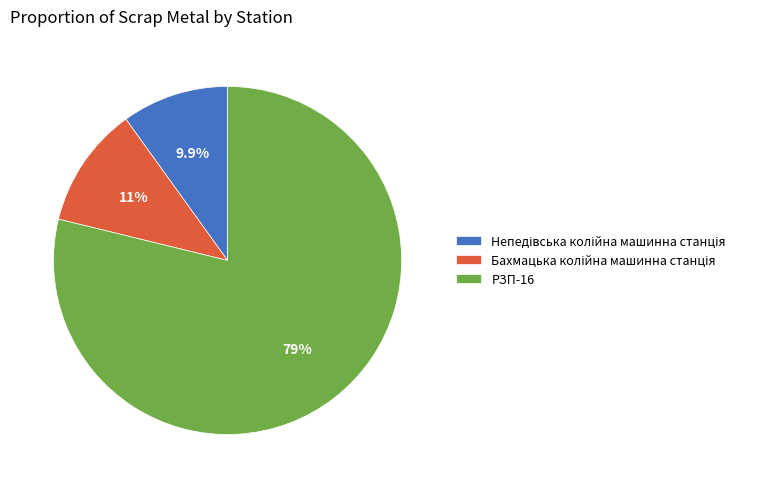

Is it true that РЗП-16 is 66% of the pie?

False